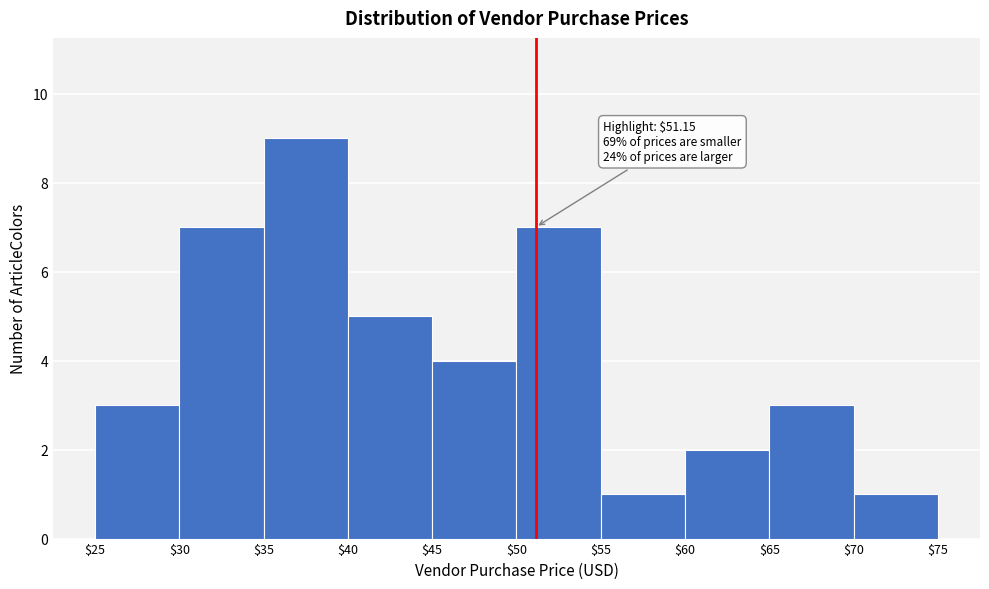

Over which range of the x-axis is the bar tallest?

$35 to $40